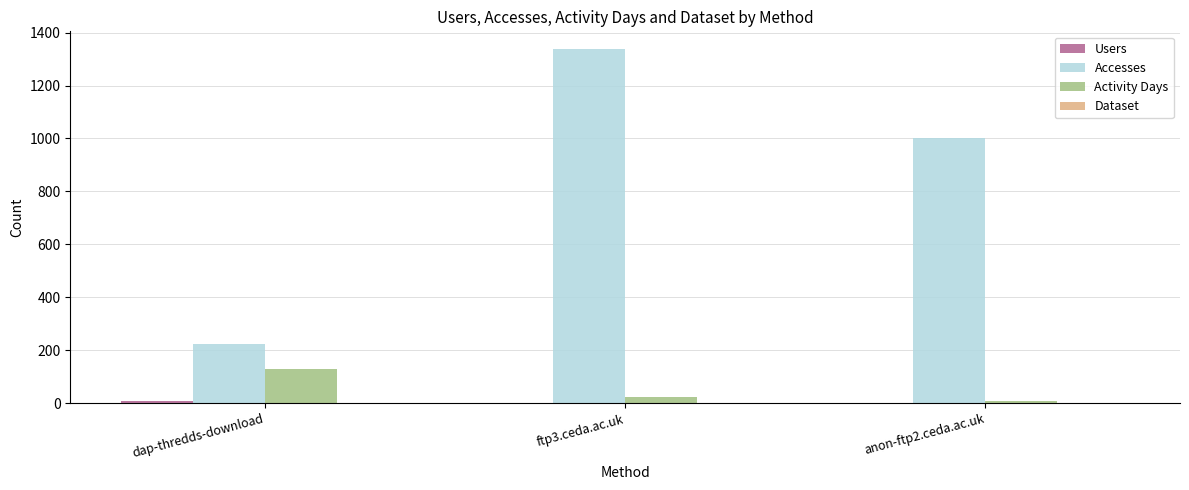

The value of Activity Days at dap-thredds-download is 205. True or false?

False